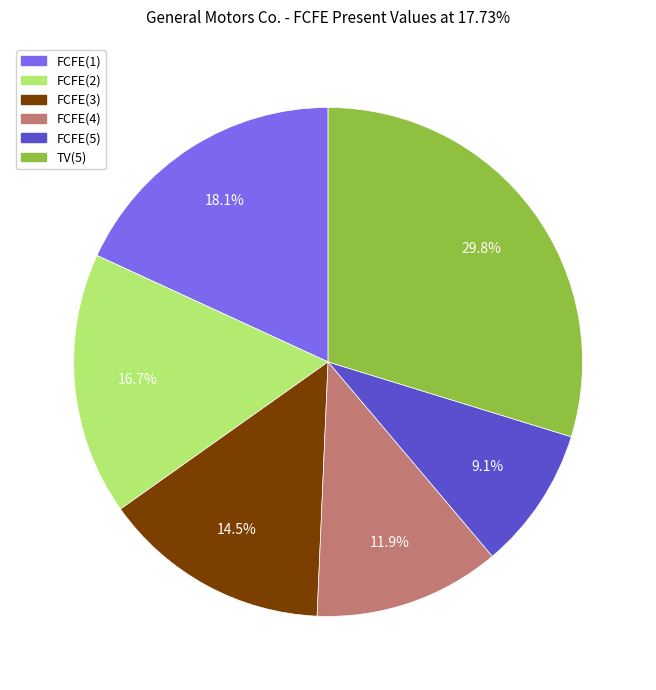

To the nearest percent, what portion does FCFE(4) represent?

12%